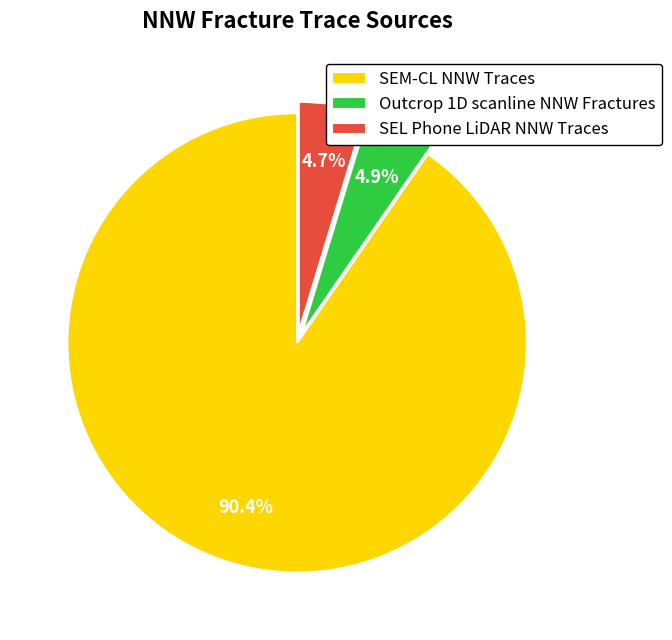

Which slice represents more than half of the pie?

SEM-CL NNW Traces